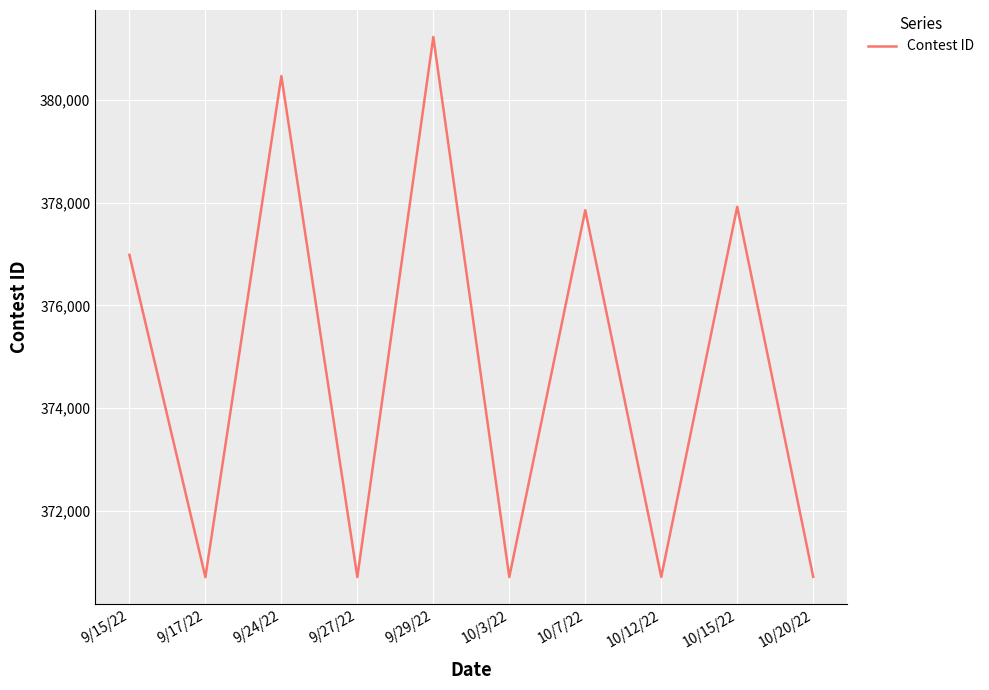

What is the difference between the maximum and second lowest values?

10507